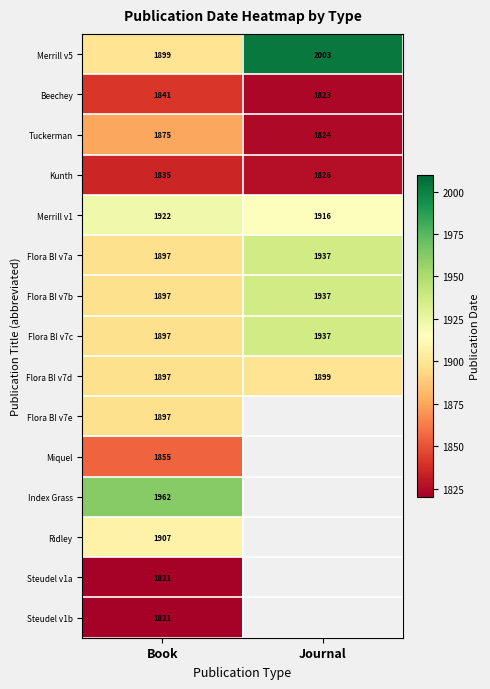

Rank the categories by Tuckerman value from highest to lowest.

Book, Journal